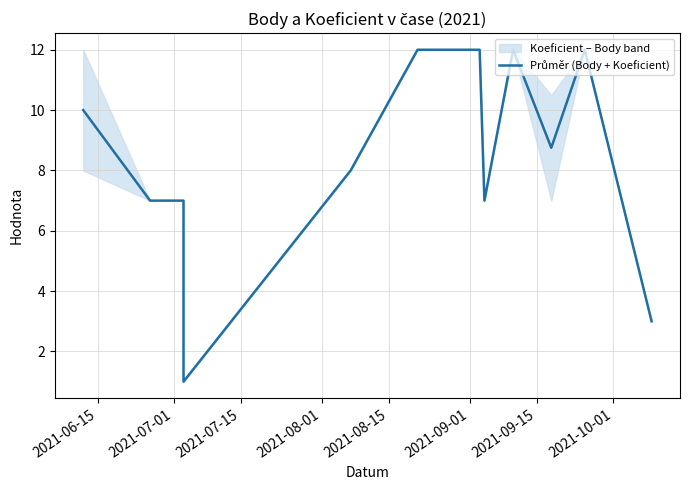

How many points are higher than both their immediate neighbors (excluding endpoints)?

2